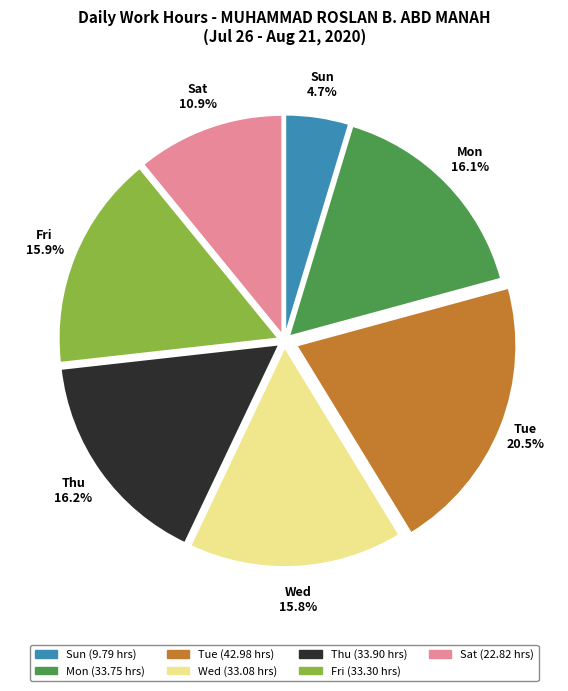

Is there any slice that represents more than half of the pie?

No